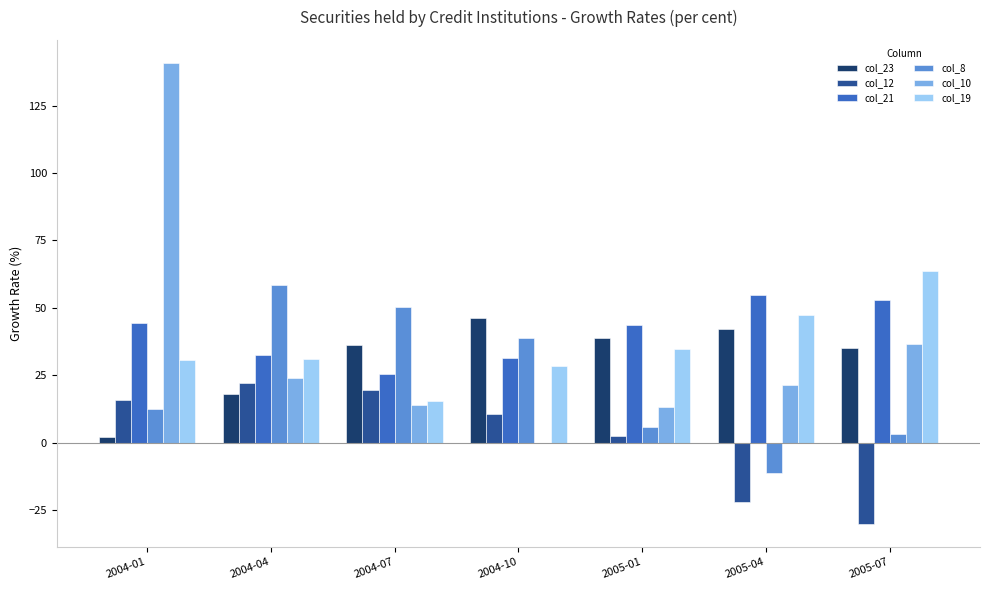

What is the sum of all col_21 values?

285.0